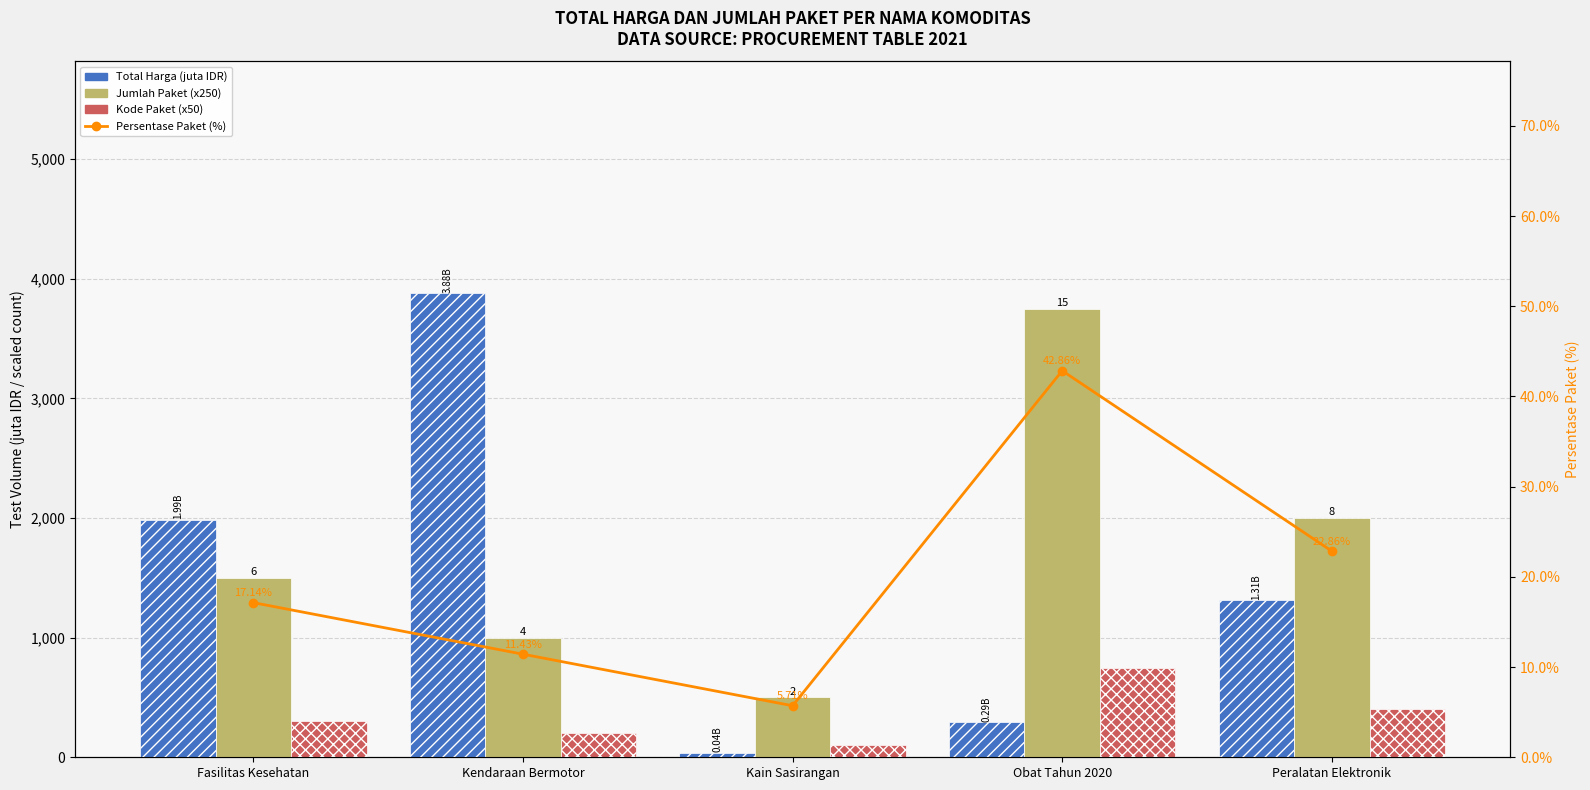

Is the value of Jumlah Paket (x250) at Kendaraan Bermotor greater than the value of Persentase Paket (%) at Obat Tahun 2020?

Yes